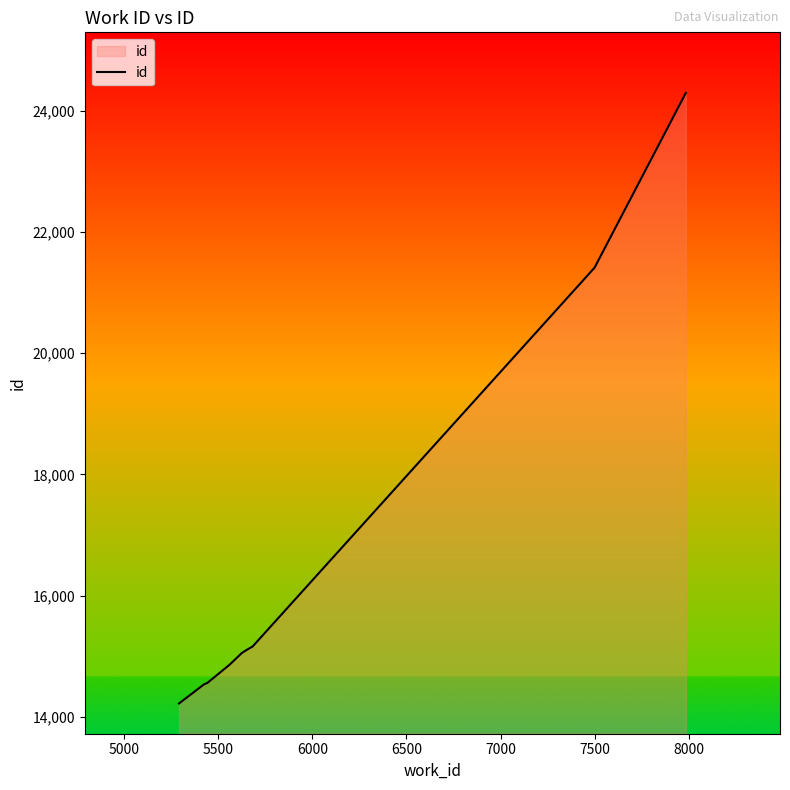

What is the greatest value displayed?

24299